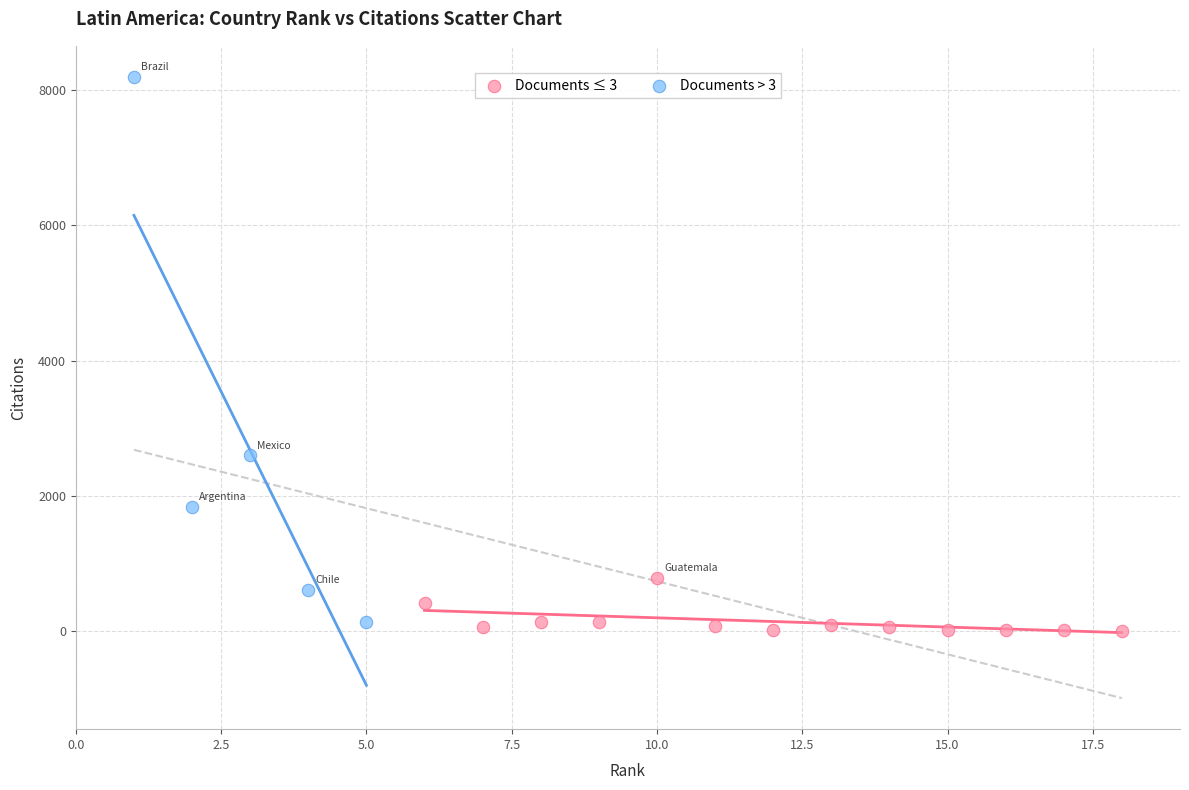

Which series has the widest spread of Y values?

Documents > 3